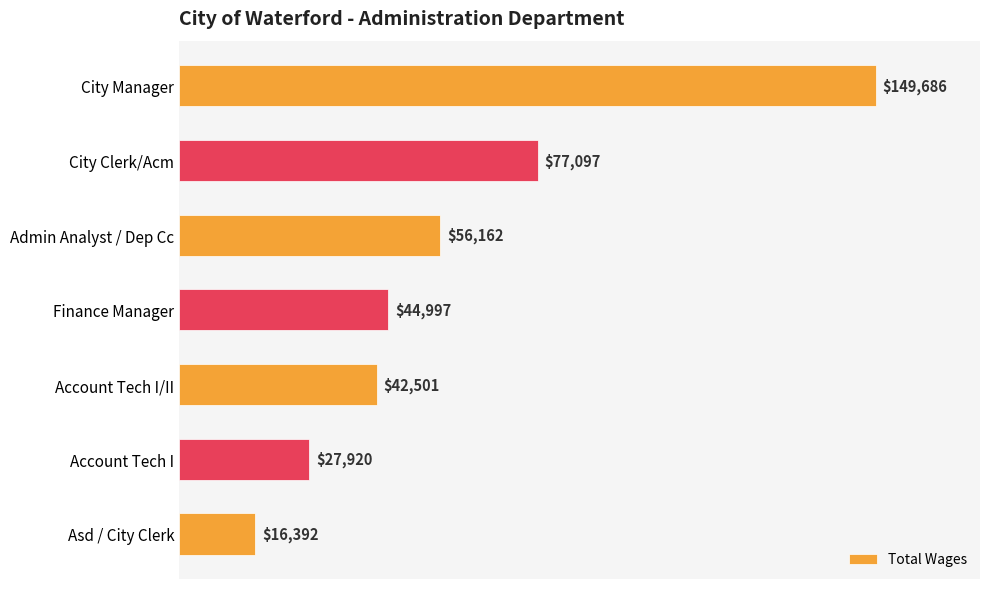

At which category does the chart reach its minimum across all series?

Asd / City Clerk